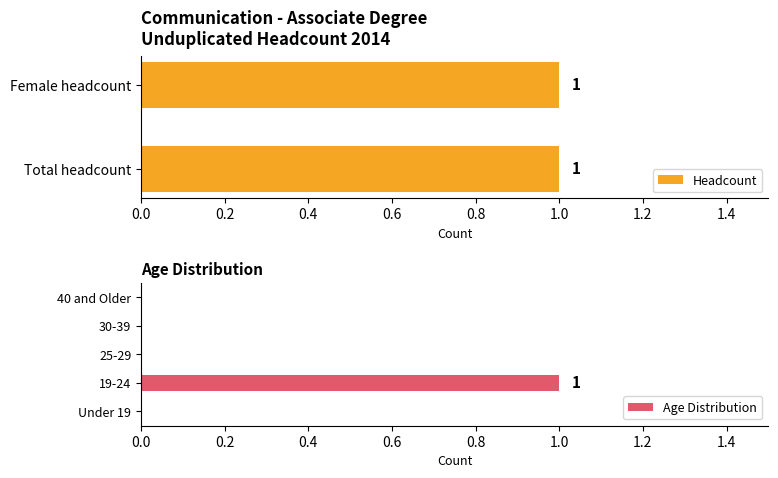

True or false: Age Distribution has a value of 1 at 19-24.

True